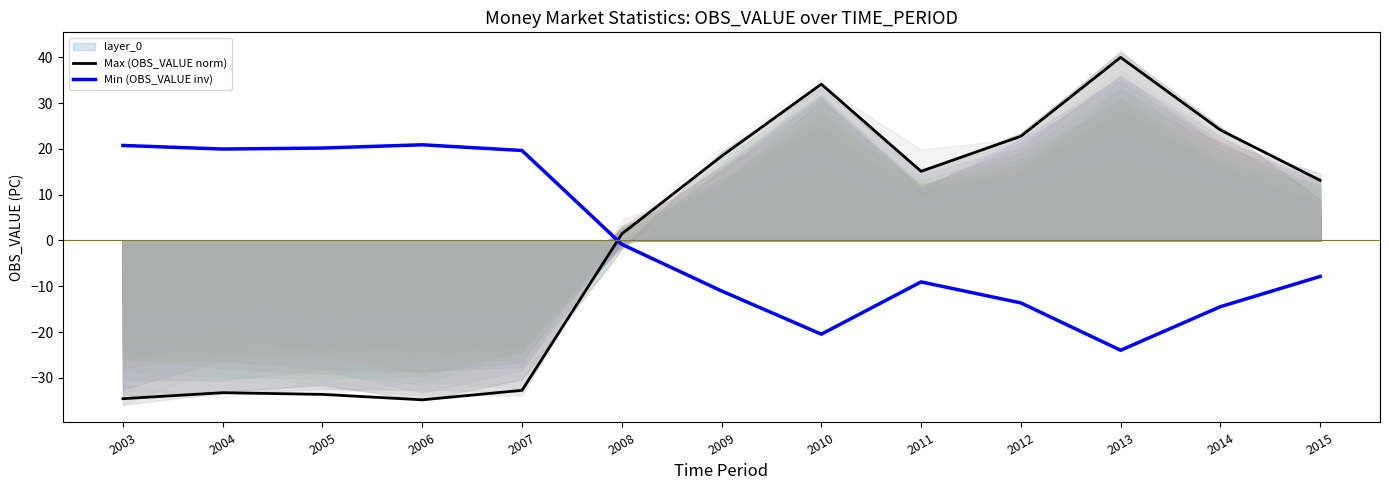

Where does the Min (OBS_VALUE inv) series first go above -7?

2003